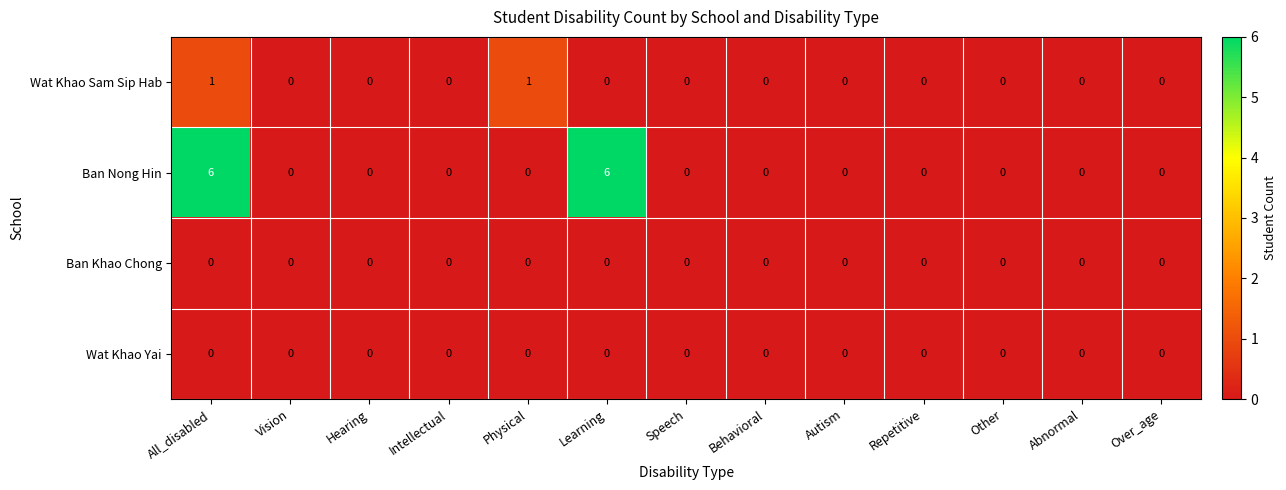

Count the Ban Nong Hin values in the range 0 to 1.

11